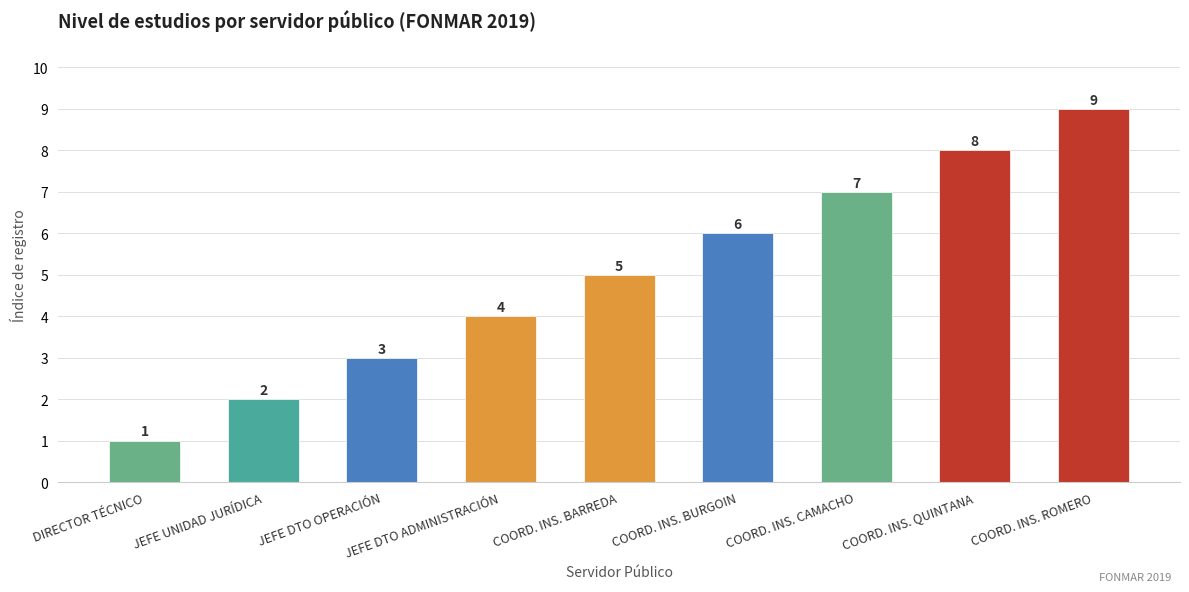

Count the number of categories in the chart.

9